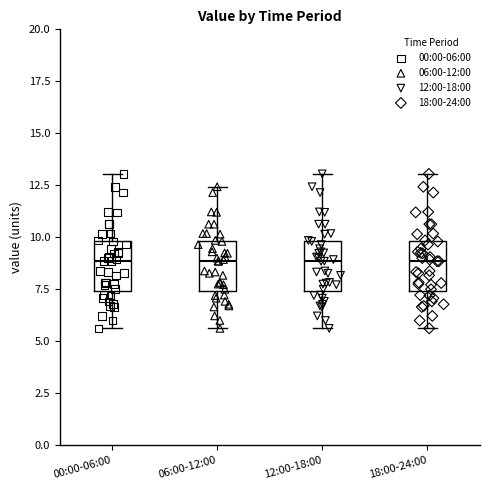

Reading left to right, read every box against the y-axis: the position of its median line, the range the box covers, and the ends of its whiskers. The values are not printed on the chart, so give them approximately, as read against the axis.

00:00-06:00: median 9.0, box 7.5 to 10.0, whiskers 5.5 to 13.0
06:00-12:00: median 9.0, box 7.5 to 10.0, whiskers 5.5 to 12.5
12:00-18:00: median 9.0, box 7.5 to 10.0, whiskers 5.5 to 13.0
18:00-24:00: median 9.0, box 7.5 to 10.0, whiskers 5.5 to 13.0